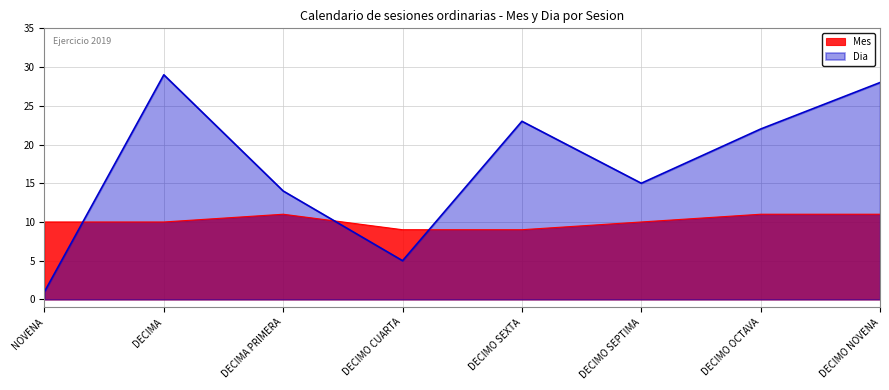

Which has a higher value, DECIMA PRIMERA or DECIMO CUARTA?

DECIMA PRIMERA